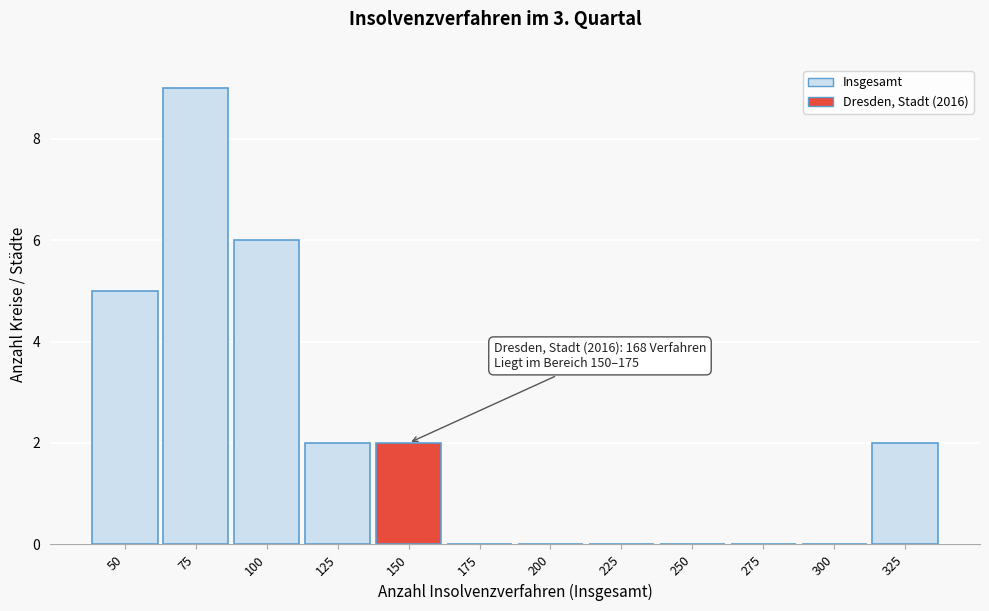

Reading right to left, extract all data points from this chart.

325=2	300=0	275=0	250=0	225=0	200=0	175=0	150=2	125=2	100=6	75=9	50=5